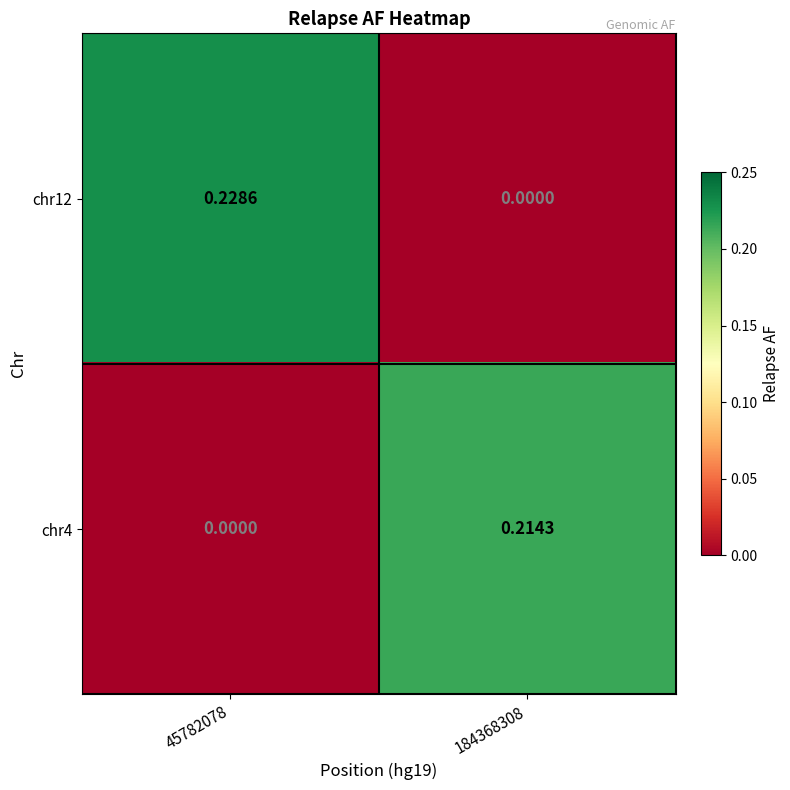

Is the value of chr4 at 184368308 greater than the value of chr12 at 184368308?

Yes